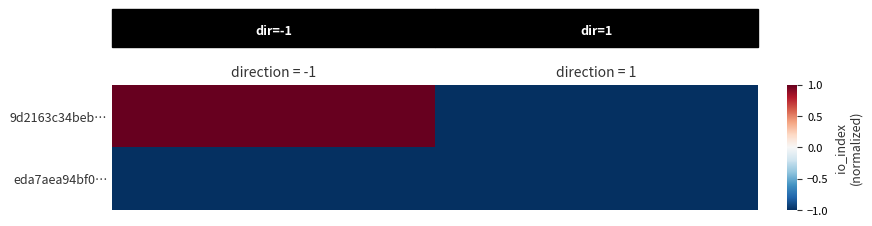

List the series in order of their overall mean, lowest first.

eda7aea94bf0…, 9d2163c34beb…